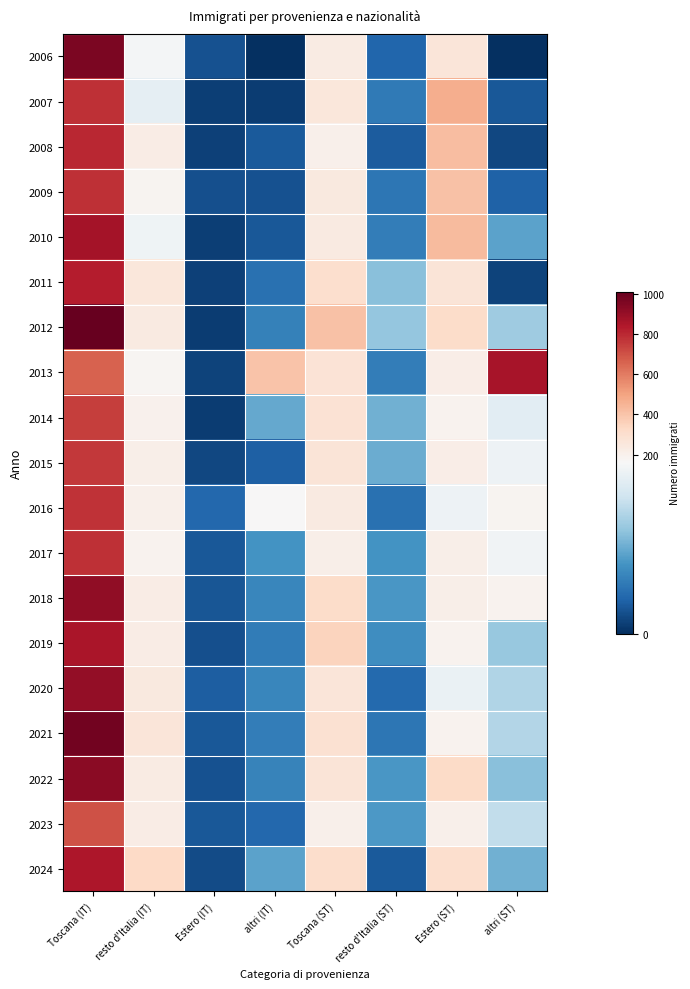

How many distinct data groups are displayed?

19